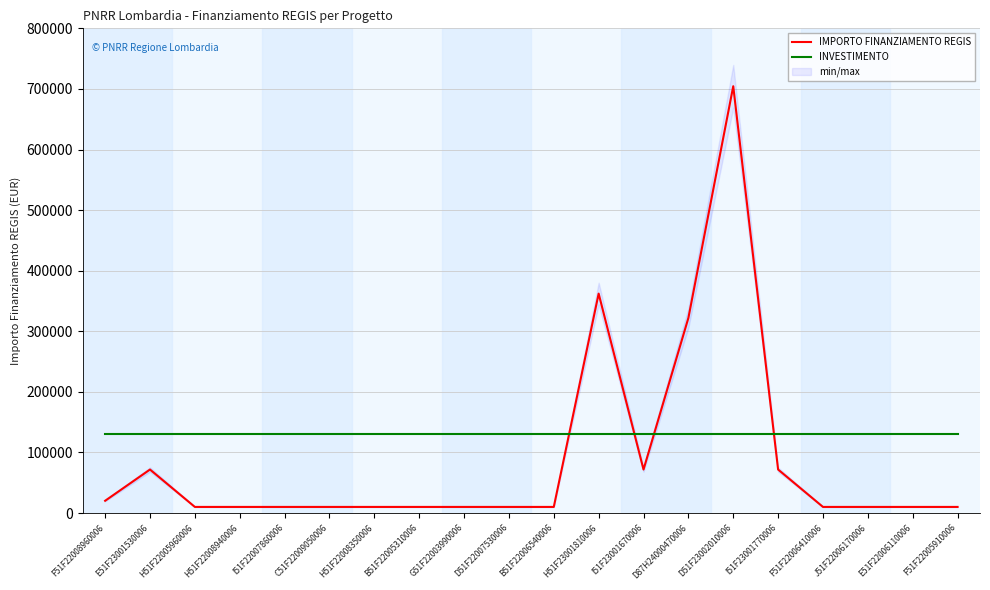

What is the value of the IMPORTO FINANZIAMENTO REGIS point at the 18th from the left?

10172.0